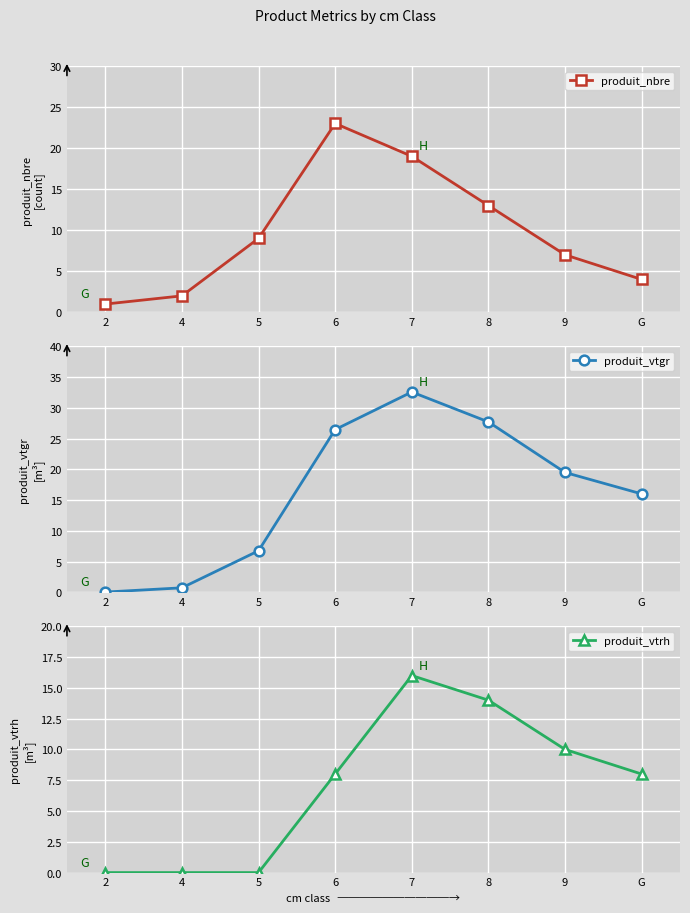

What is the maximum value for produit_nbre?

23